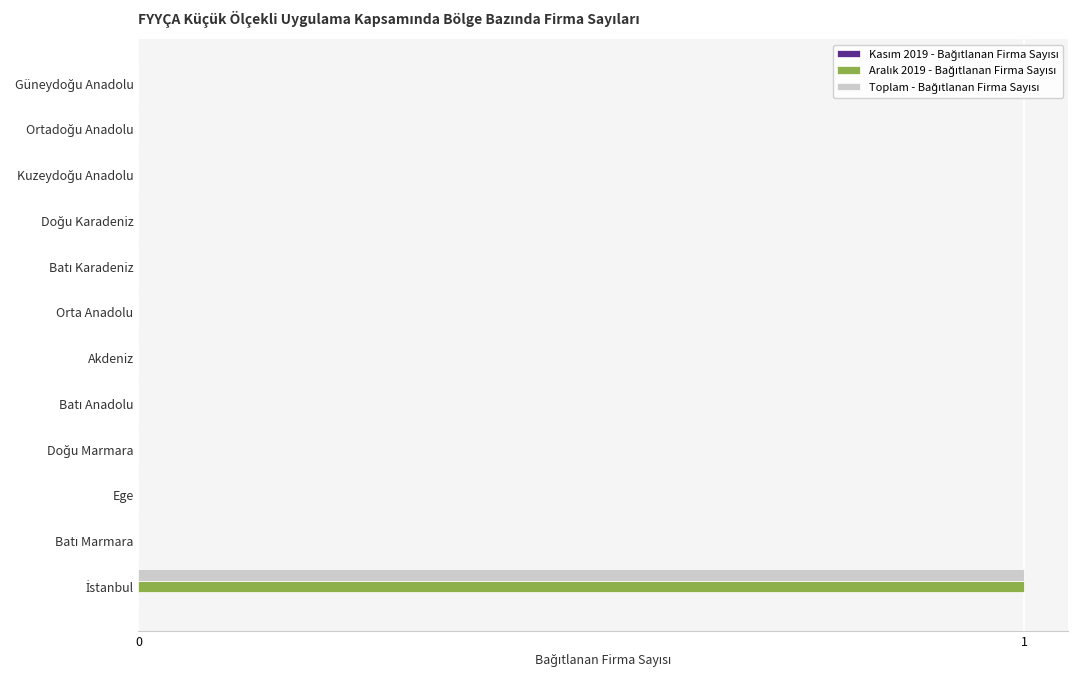

How many data points does each series have?

12